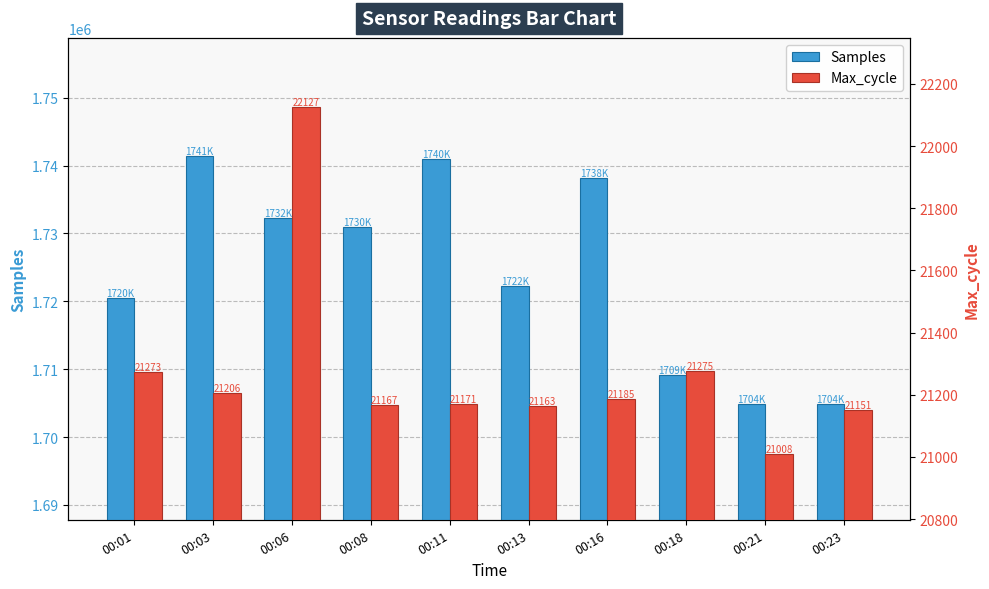

Reading left to right, list all the values displayed in this chart.

Samples: 00:01=1720441	00:03=1741384	00:06=1732245	00:08=1730990	00:11=1740937	00:13=1722255	00:16=1738215	00:18=1709132	00:21=1704880	00:23=1704867
Max_cycle: 00:01=21273	00:03=21206	00:06=22127	00:08=21167	00:11=21171	00:13=21163	00:16=21185	00:18=21275	00:21=21008	00:23=21151